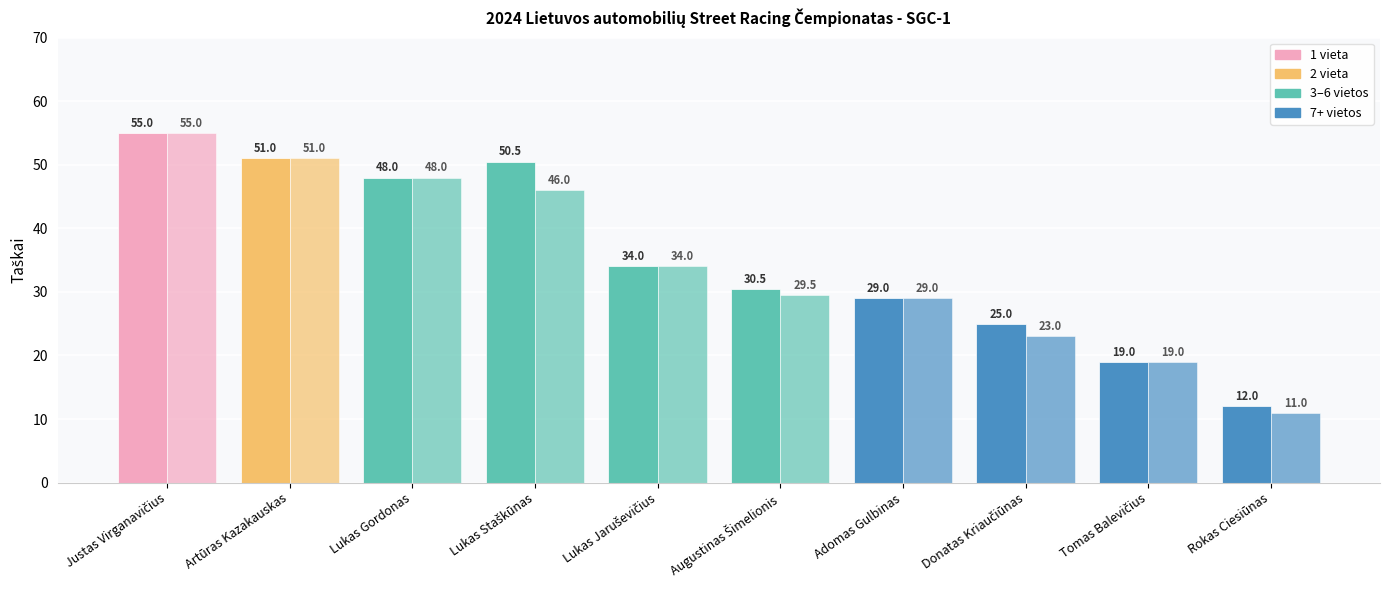

Count the number of categories in the chart.

10